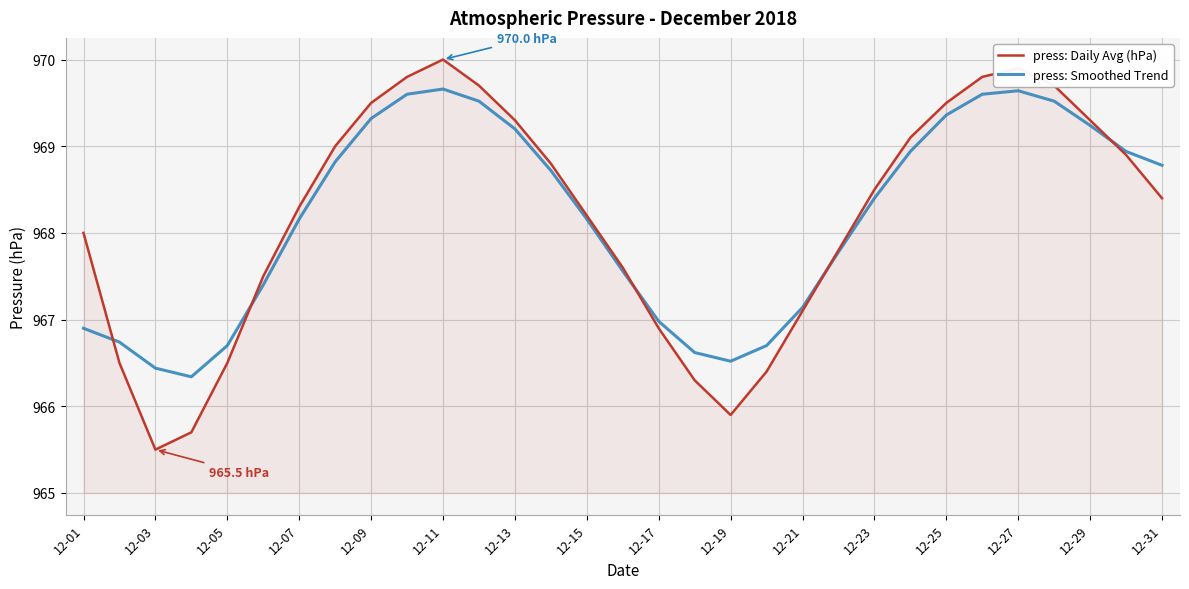

What is the minimum value for press: Daily Avg (hPa)?

965.5